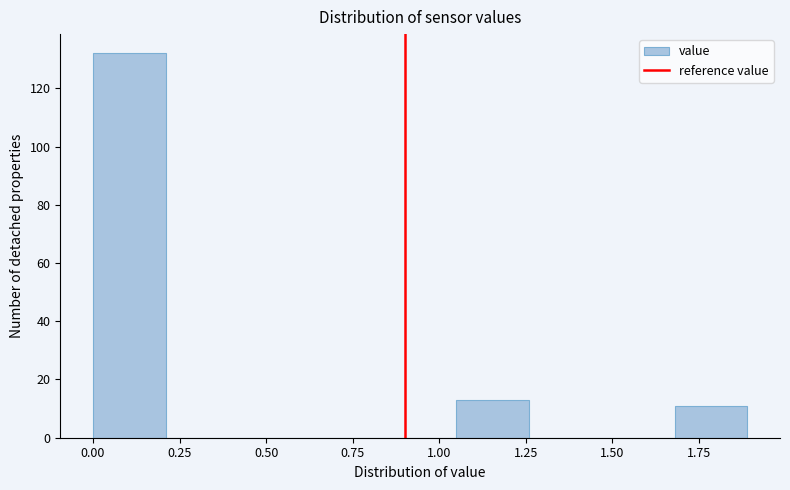

Which range on the x-axis has the tallest bar?

0.00 to 0.21